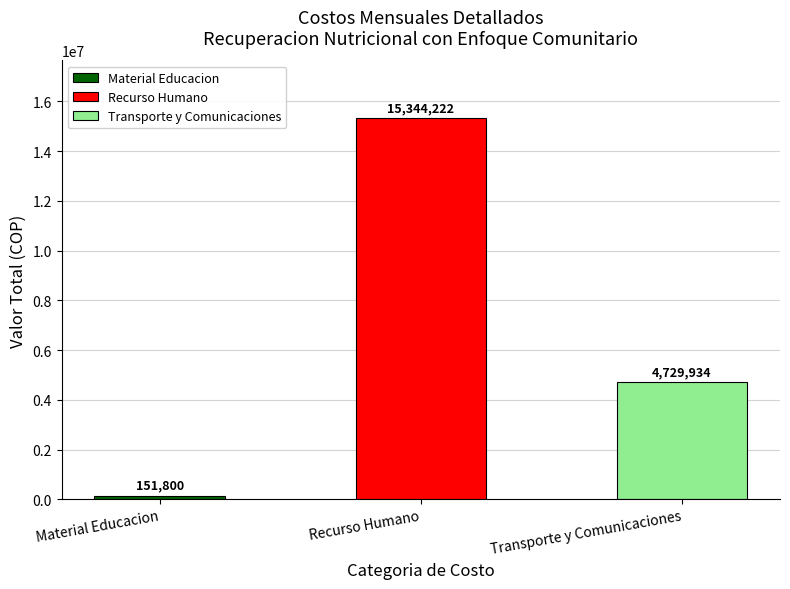

How many bars are there in total?

3